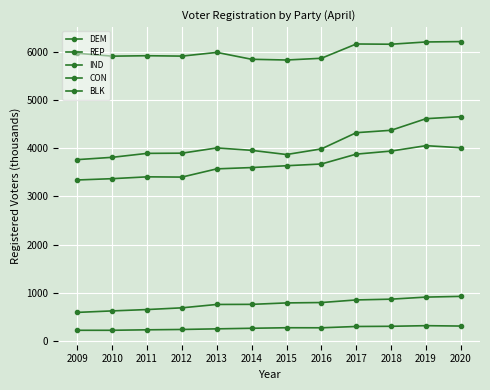

How many data points does each series have?

12